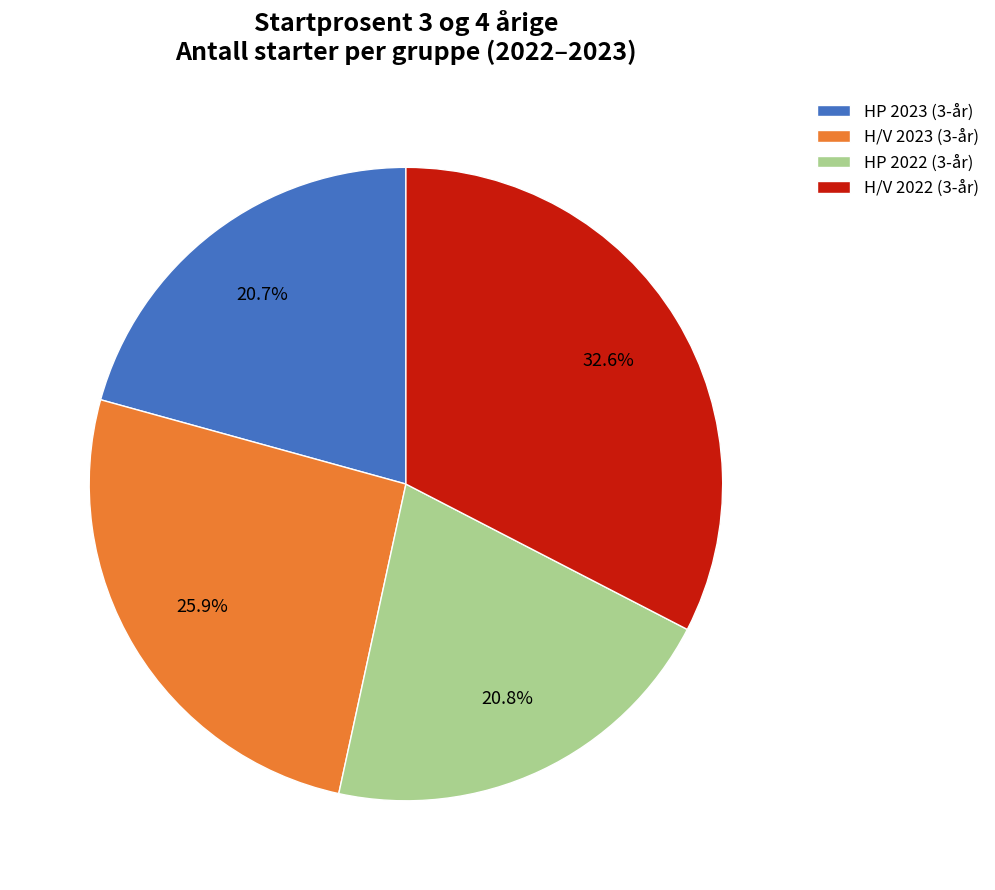

To the nearest percent, what is the average slice percentage?

25%